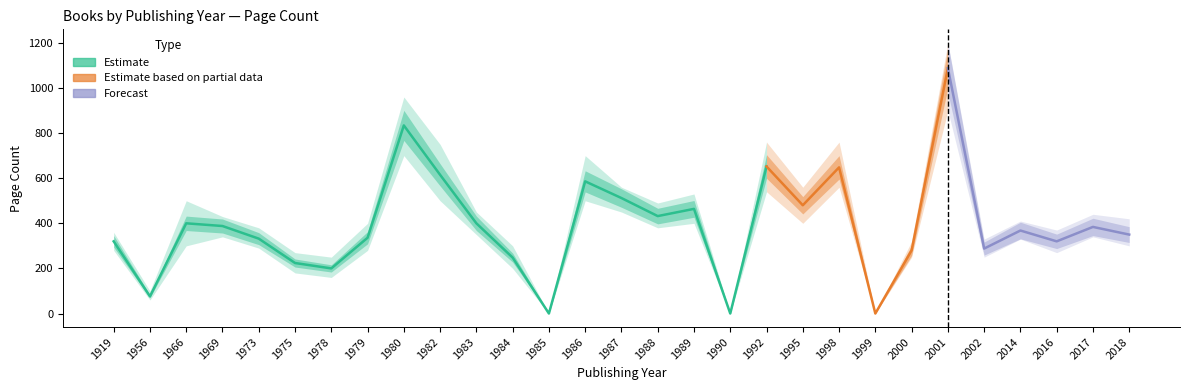

What is the value of the pageCount_low point at the 25th from the left?

250